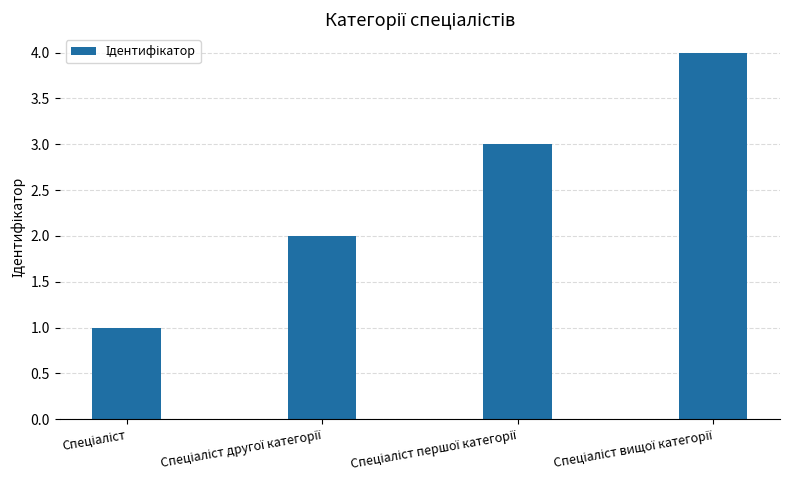

How many data points does each series have?

4